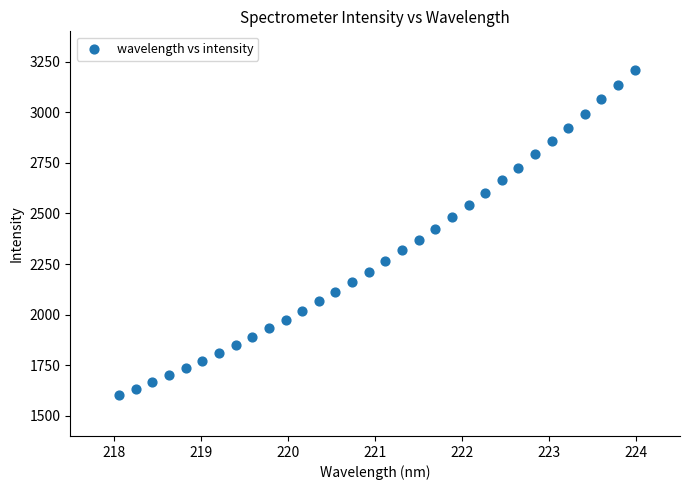

What is the range of Y values (max minus min)?

1607.7